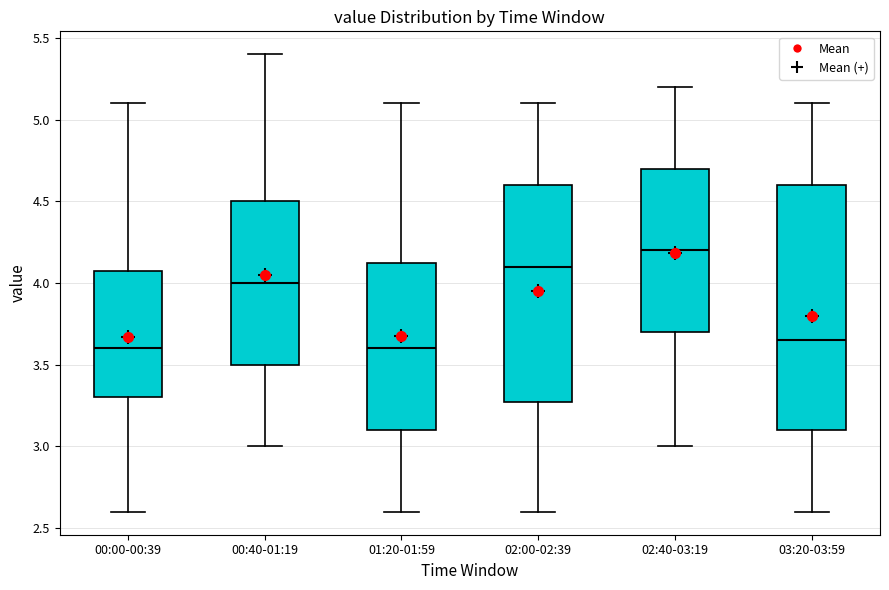

Reading left to right, transcribe this box plot: for each box, give where its median line is, the range the box spans, and where its two whiskers end, as read against the y-axis. The values are not printed on the chart, so give them approximately, as read against the axis.

00:00-00:39: median 3.60, box 3.30 to 4.10, whiskers 2.60 to 5.10
00:40-01:19: median 4.00, box 3.50 to 4.50, whiskers 3.00 to 5.40
01:20-01:59: median 3.60, box 3.10 to 4.15, whiskers 2.60 to 5.10
02:00-02:39: median 4.10, box 3.30 to 4.60, whiskers 2.60 to 5.10
02:40-03:19: median 4.20, box 3.70 to 4.70, whiskers 3.00 to 5.20
03:20-03:59: median 3.65, box 3.10 to 4.60, whiskers 2.60 to 5.10